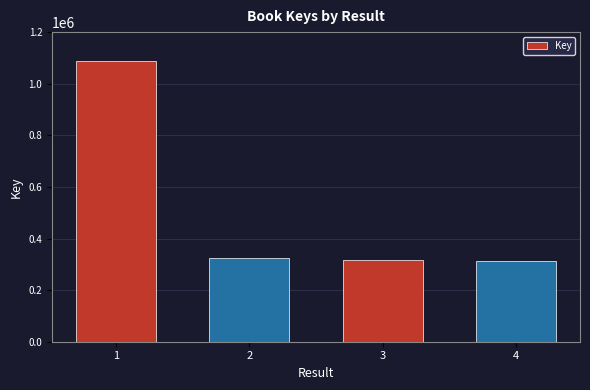

What is the change in value from 1 to 4?

-771582